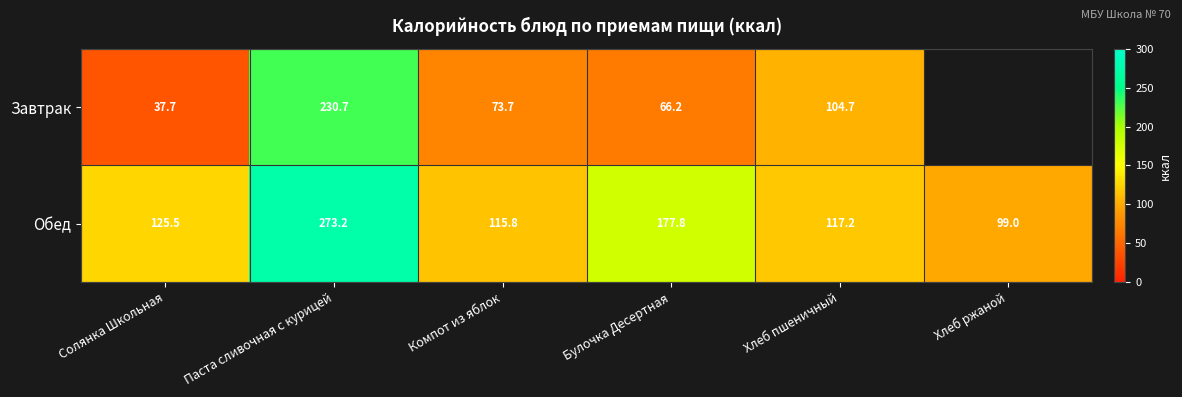

What is the smallest value displayed?

37.7